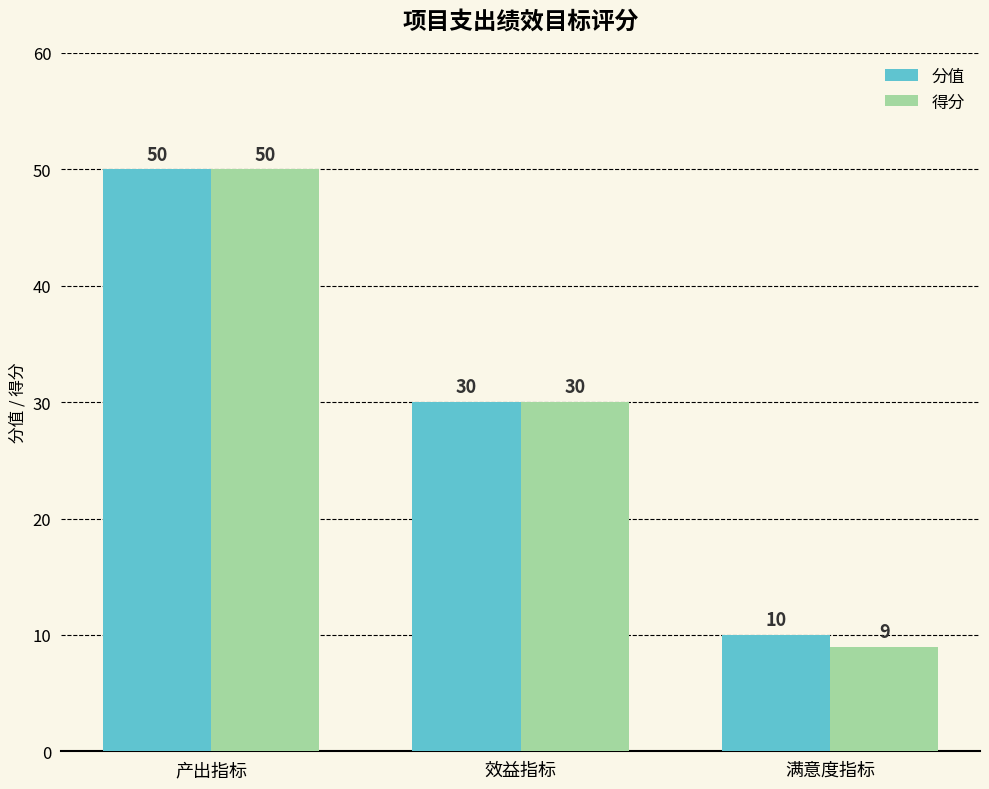

Are the bars grouped side by side (vs. stacked)?

Yes